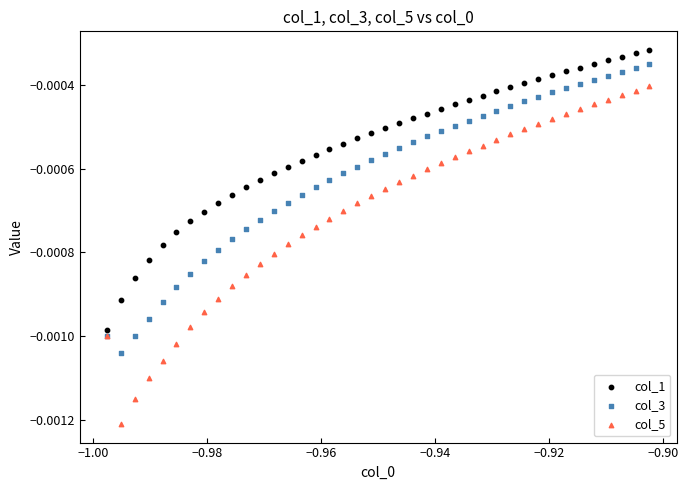

What are all the series names shown in the legend?

col_1, col_3, col_5